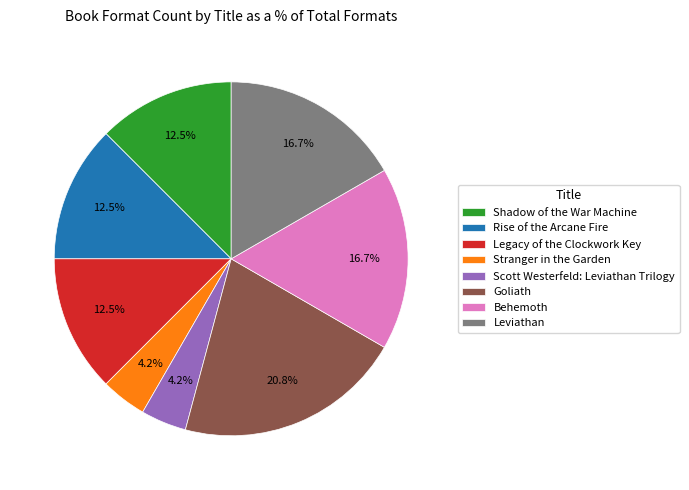

To the nearest percent, what is the difference between the Stranger in the Garden and Goliath slice percentages?

17%